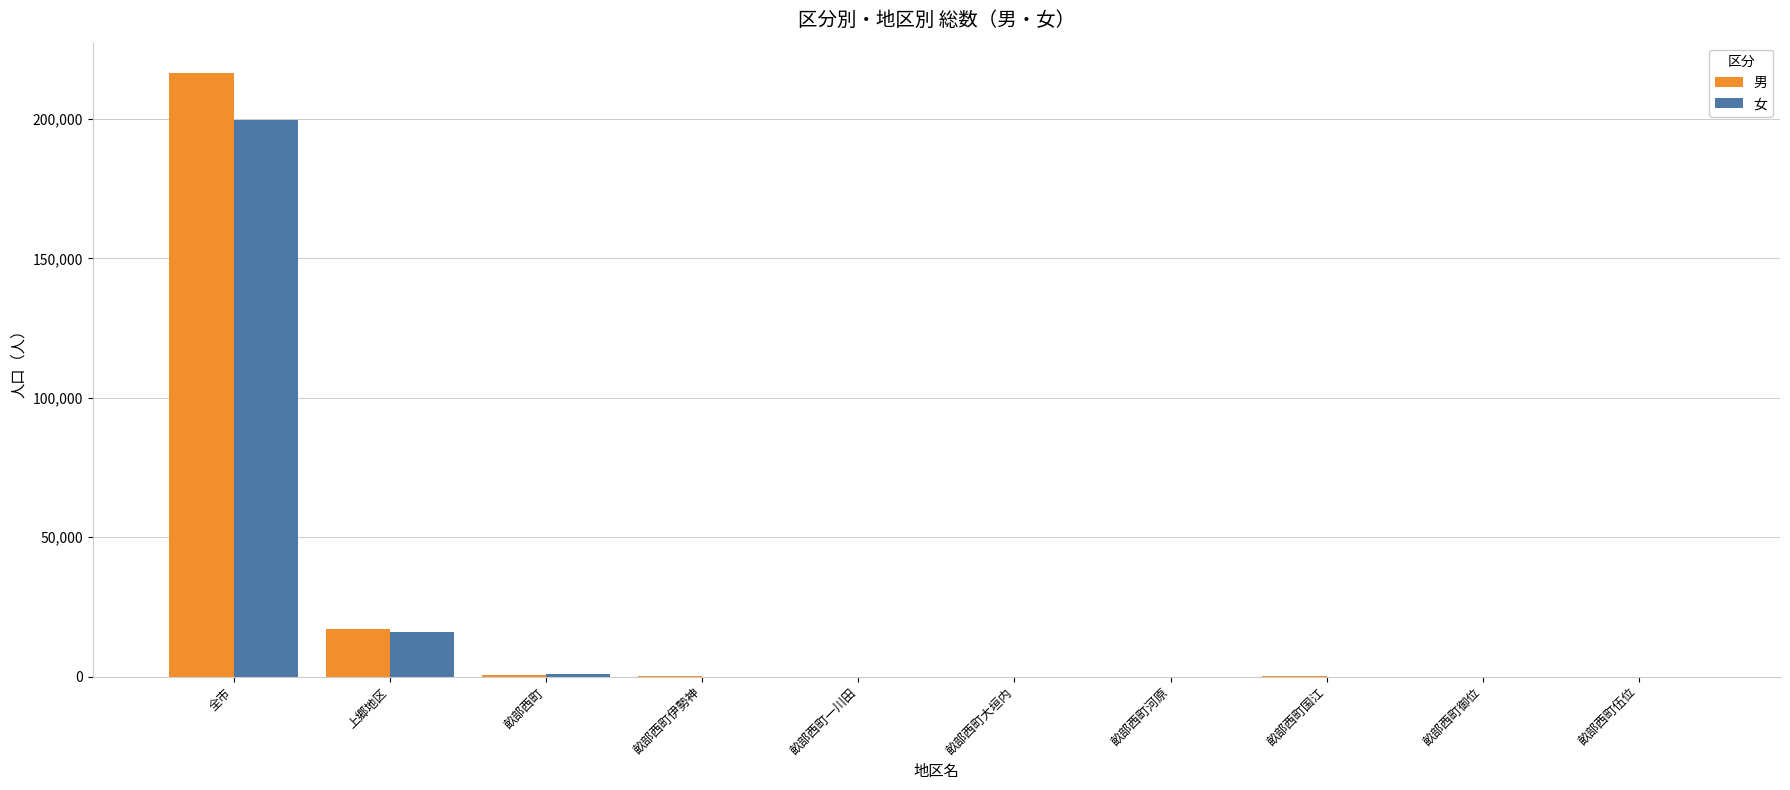

Are the bars horizontal?

No